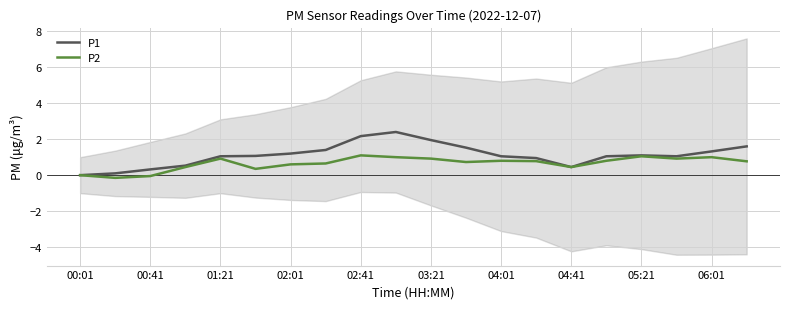

Which series ends up on top after the final intersection of P1 and P2?

P1